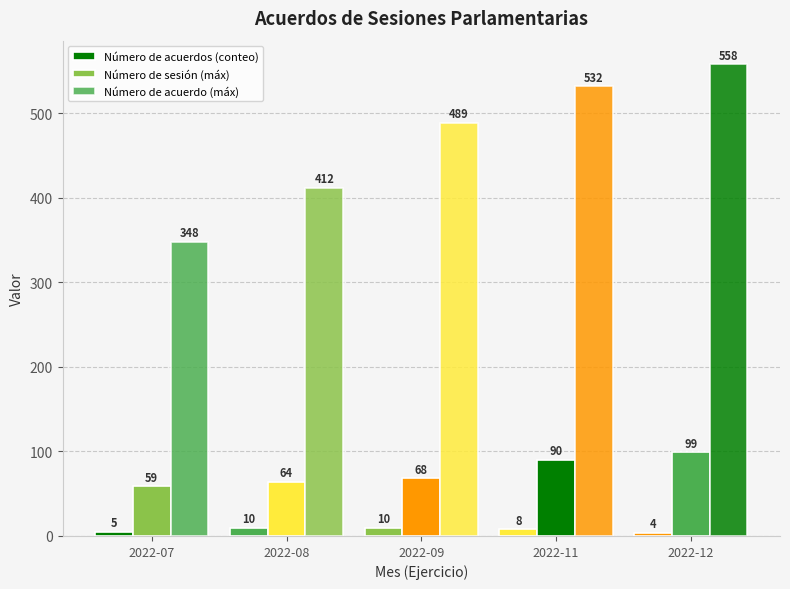

What is the approximate value of Número de sesión (máx) at 2022-08?

64